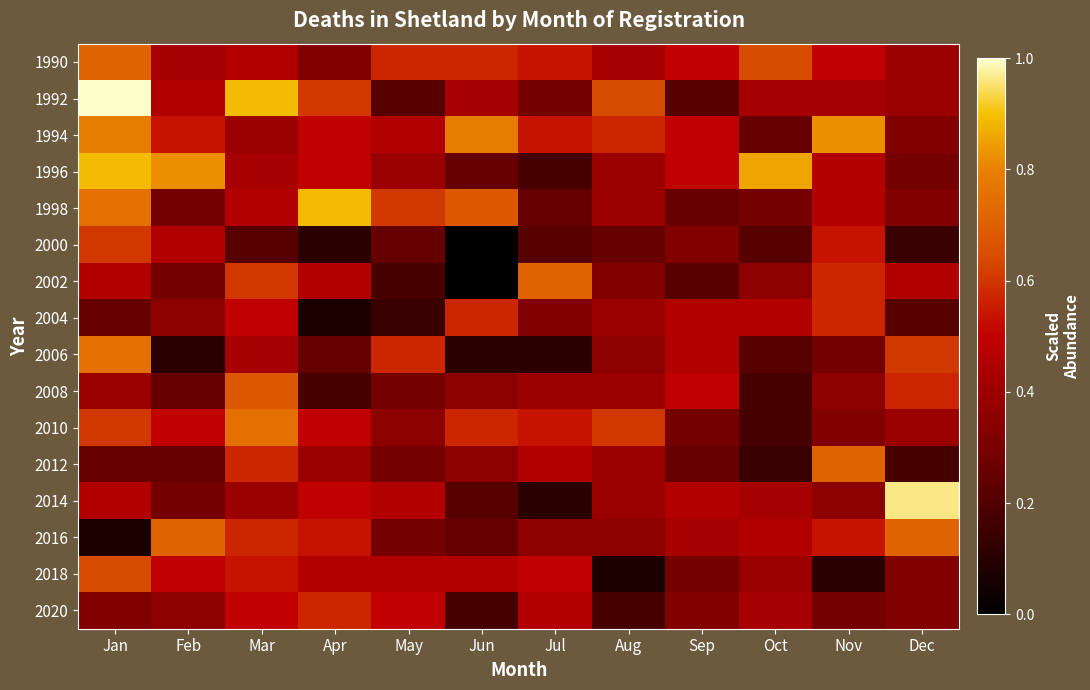

Count the number of categories in the chart.

12